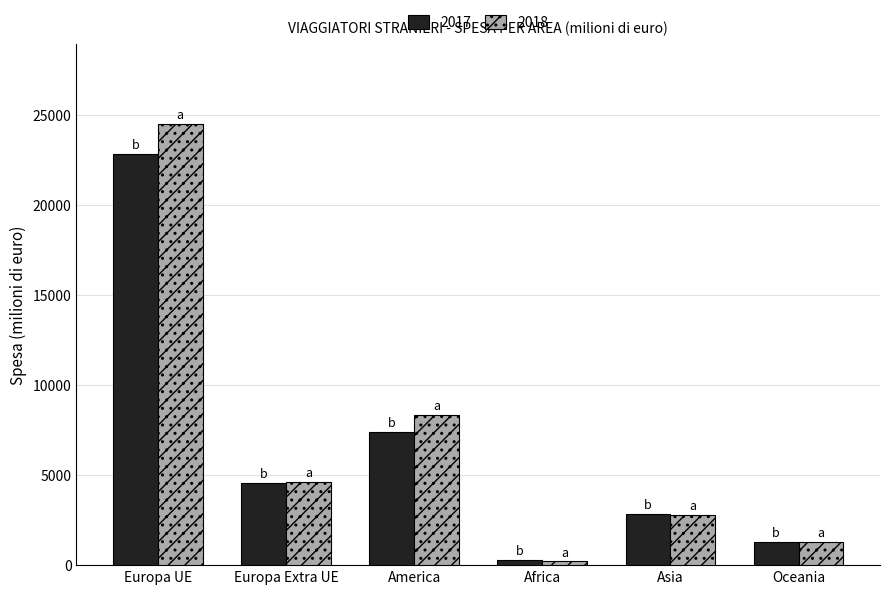

At America, list the series in order from smallest to largest.

2017, 2018